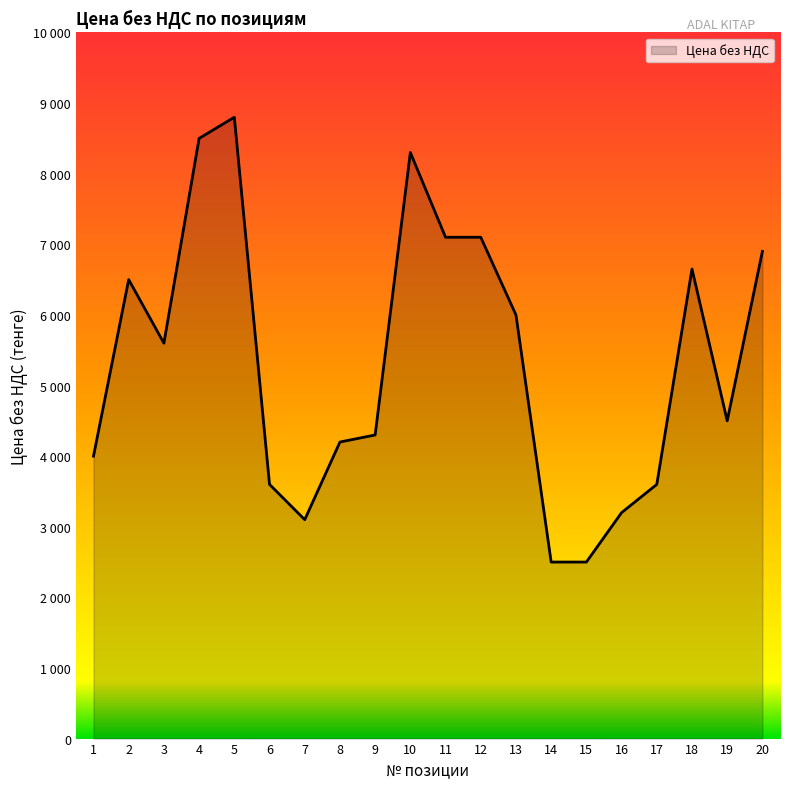

List the labels in order of value, smallest first.

14, 15, 7, 16, 6, 17, 1, 8, 9, 19, 3, 13, 2, 18, 20, 11, 12, 10, 4, 5